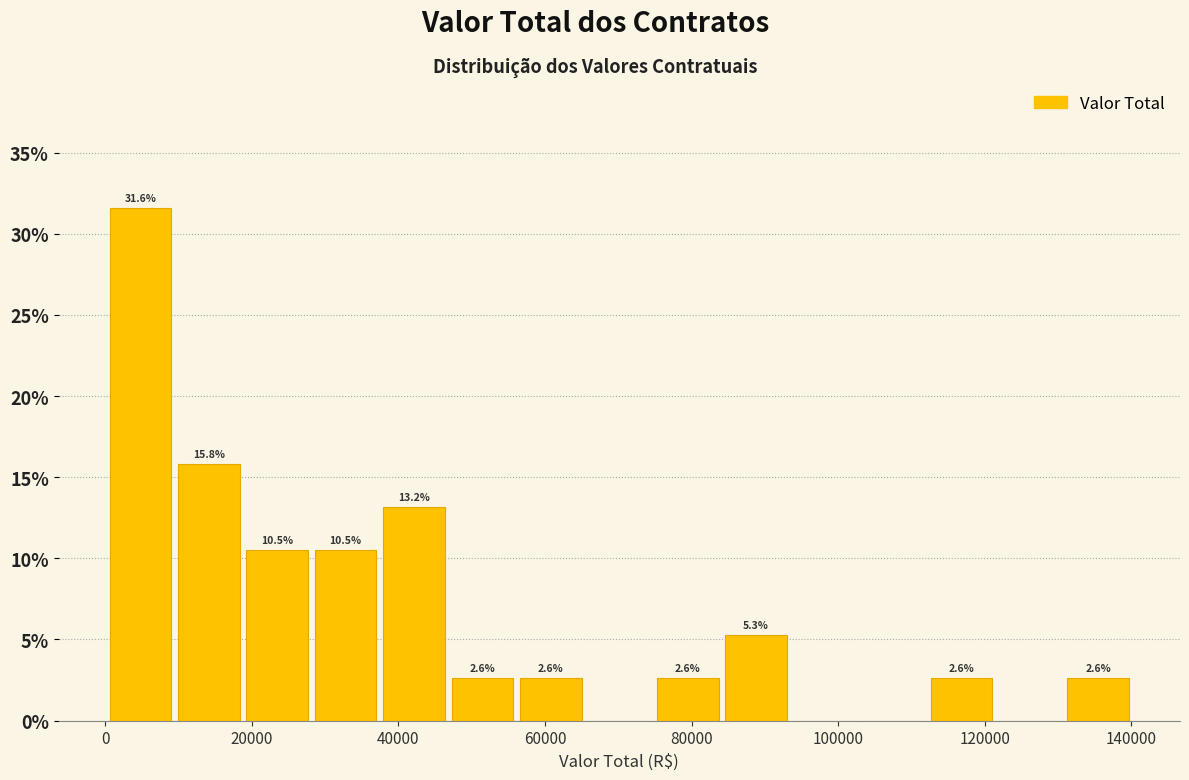

Over which range of the x-axis is the bar tallest?

0 to 10000